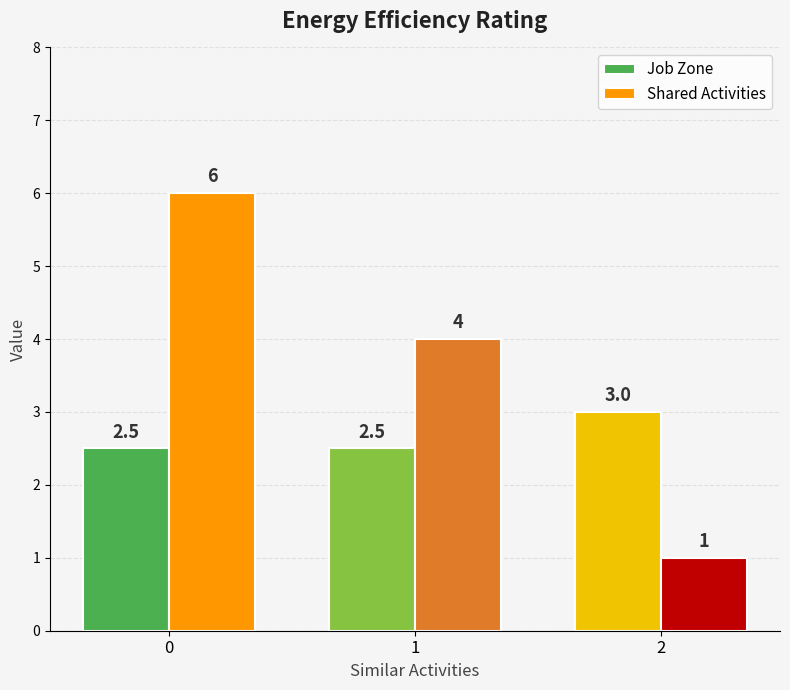

What is the value of the Job Zone bar at the 2nd from the left?

2.5